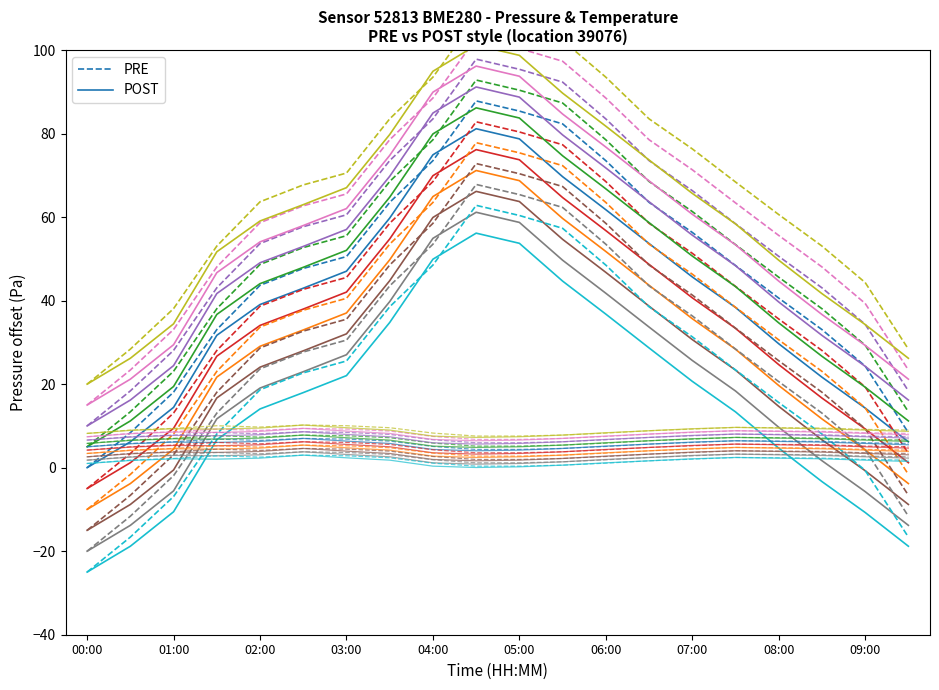

How many interior local peaks does the PRE series have?

1